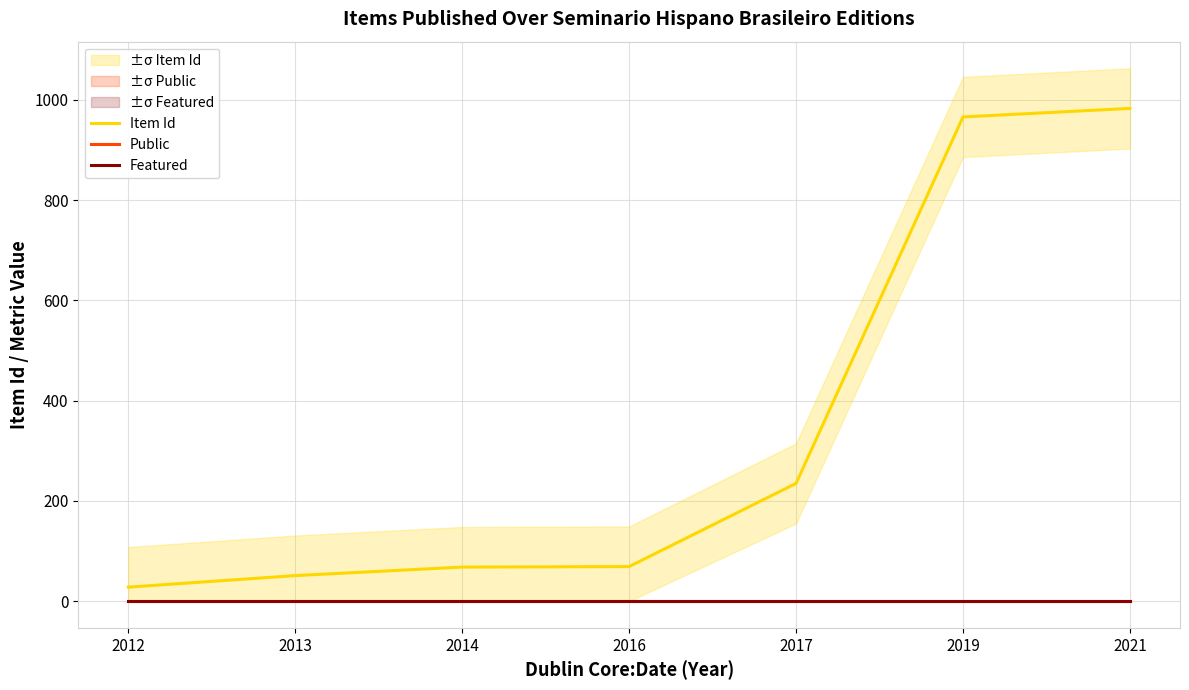

Which label corresponds to the smallest value in the chart?

2012